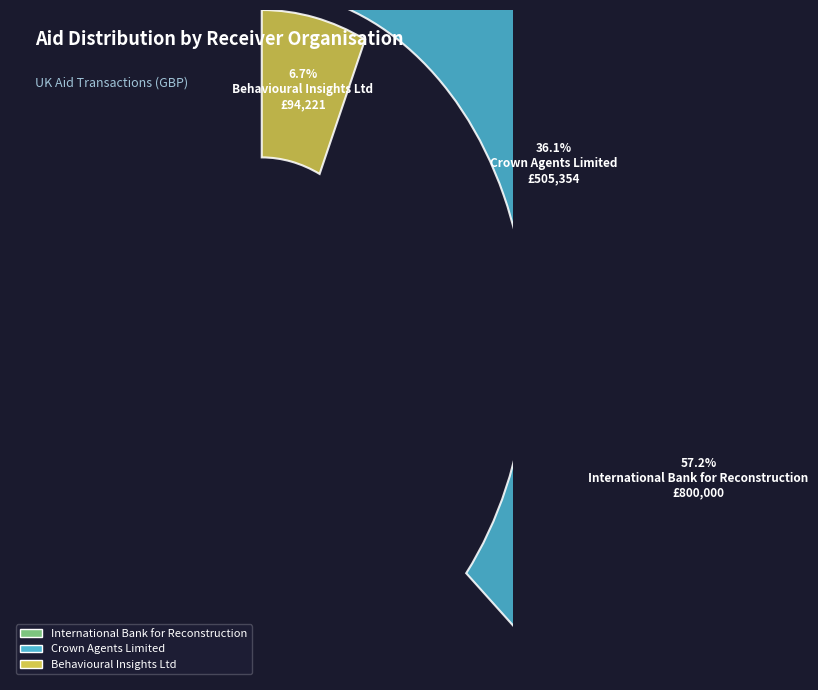

To the nearest percent, what is the combined percentage of International Bank for Reconstruction and Crown Agents Limited?

93%